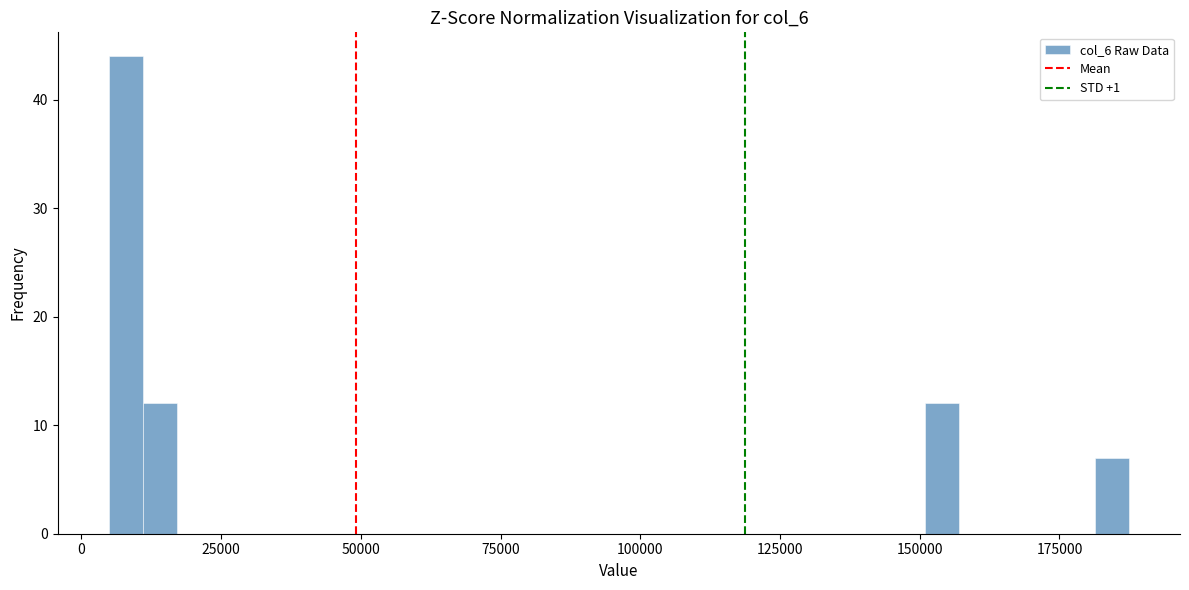

Around what value on the x-axis is the tallest bar? Give the approximate position of its centre, as read against the axis.

10000